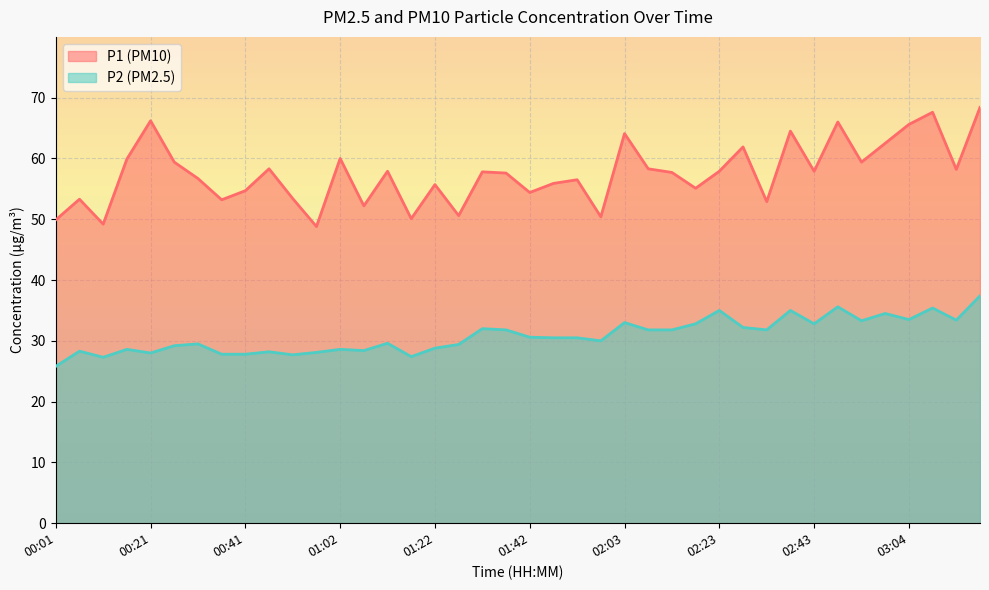

What is the label of the 27th point from the right?

01:07